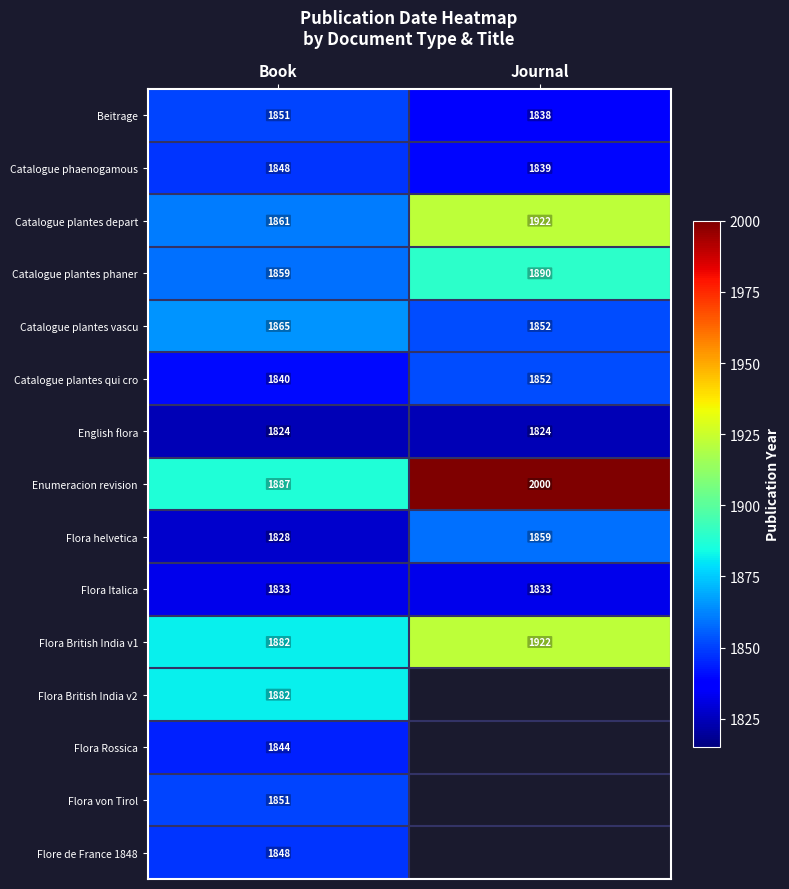

What is the total value across all series at Book?

27803